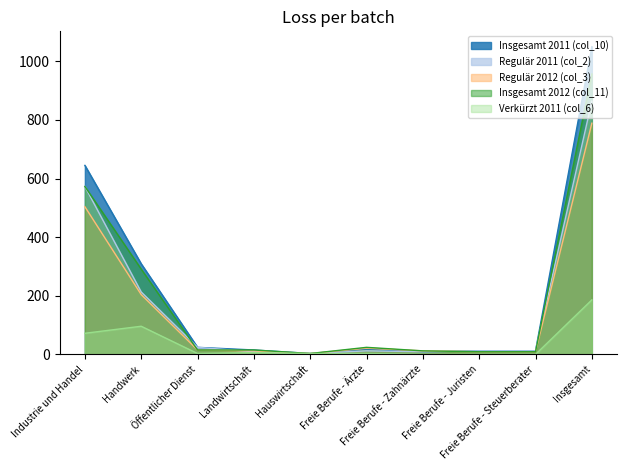

True or false: Regulär 2012 (col_3) and Insgesamt 2012 (col_11) cross at least once.

False